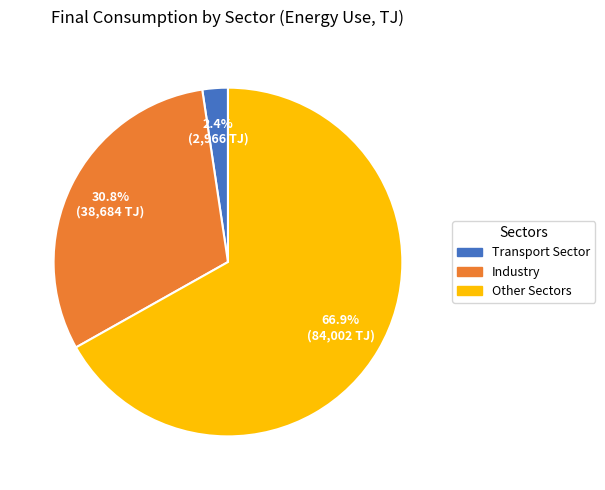

What is the largest slice in the pie chart?

Other Sectors